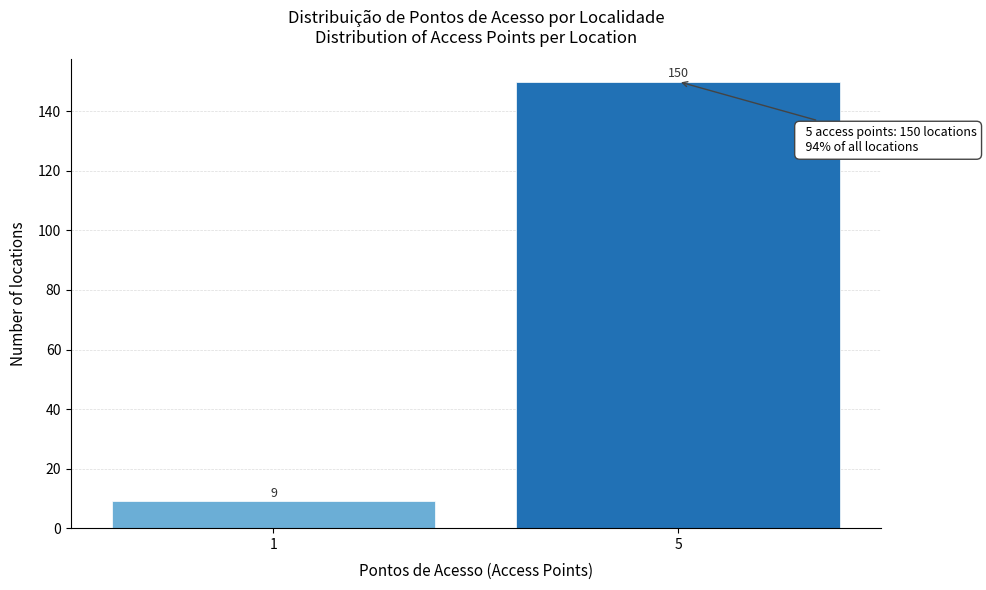

Reading left to right, what are all the values shown in this chart?

1=9	5=150